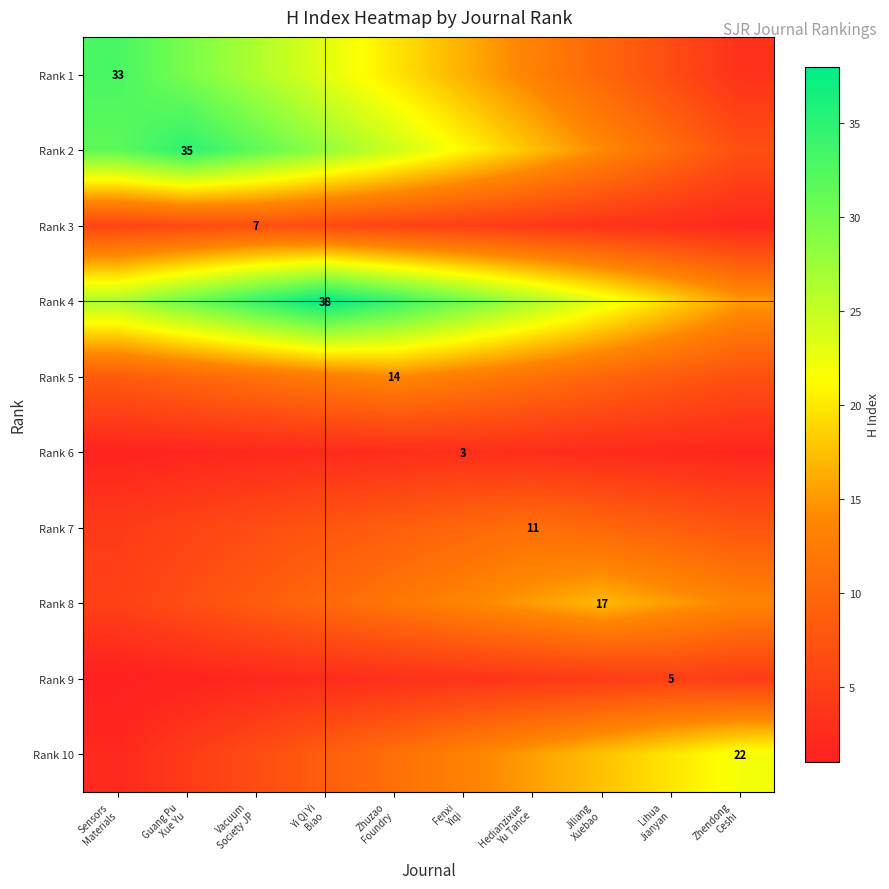

Which category has the lowest value across all series?

Sensors
Materials